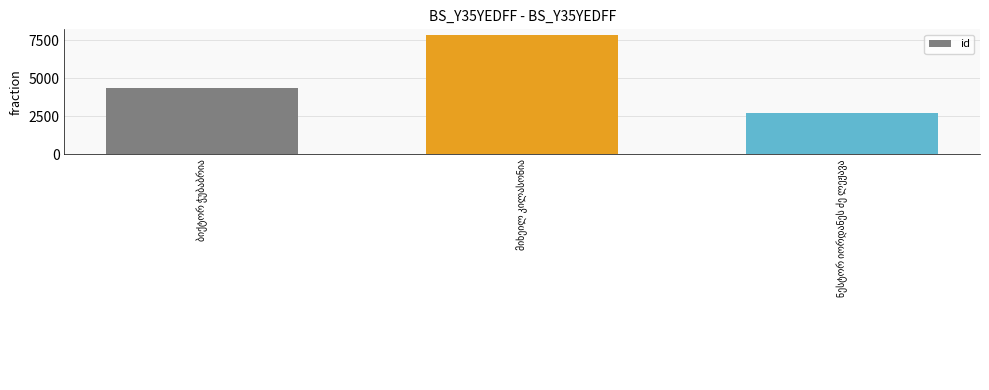

What is the minimum value shown in the chart?

2710